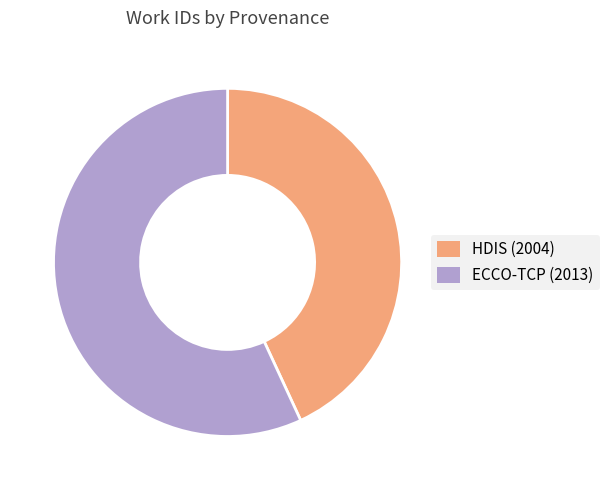

Between HDIS (2004) and ECCO-TCP (2013), which is larger?

ECCO-TCP (2013)